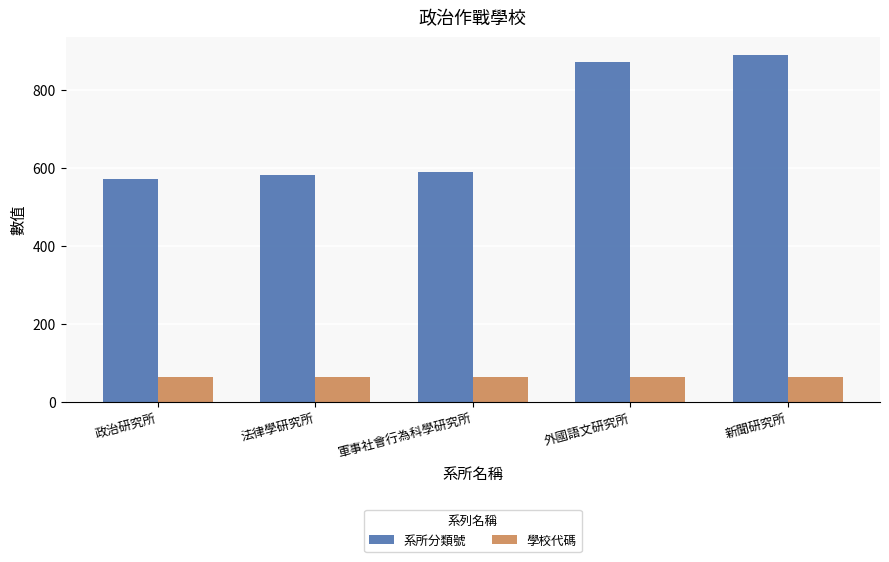

Which category has the highest value in the 系所分類號 series?

新聞研究所